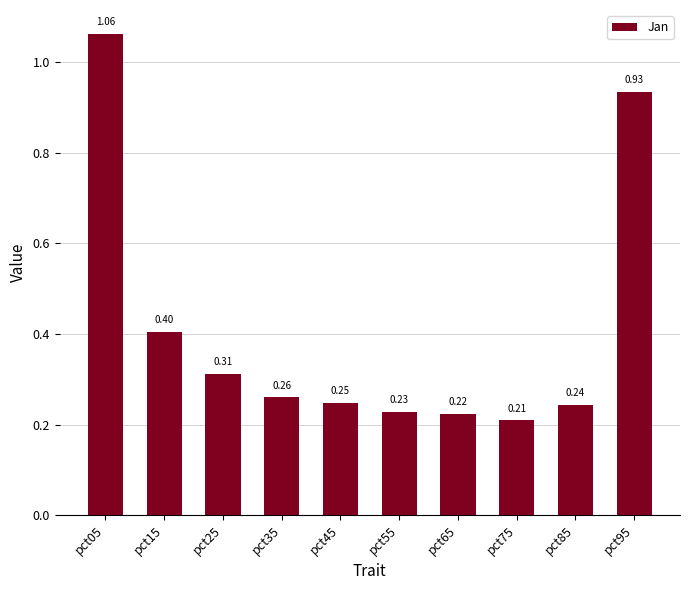

What is the difference between the second highest and second lowest values?

0.7